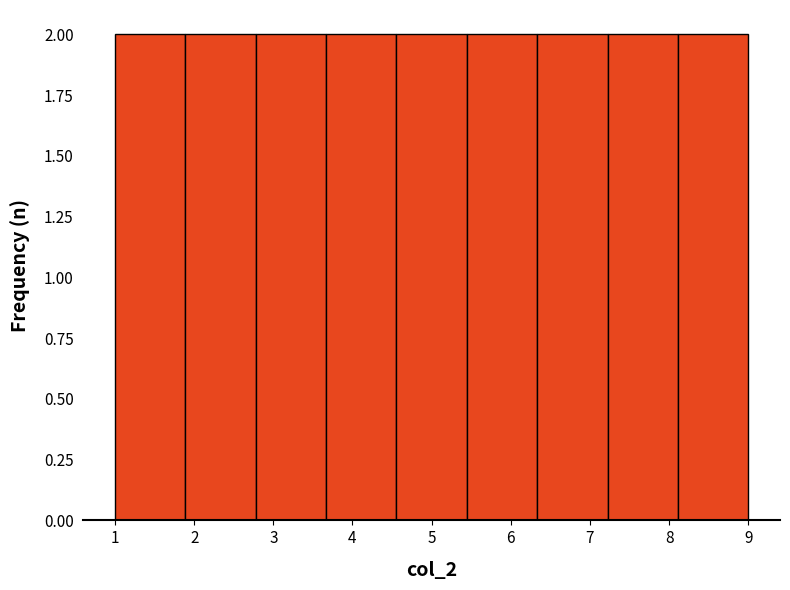

How tall is the bar that spans 6.3 to 7.2 on the x-axis? Neither the bar edges nor the heights are printed on the chart, so give them approximately, as read against the axes.

2